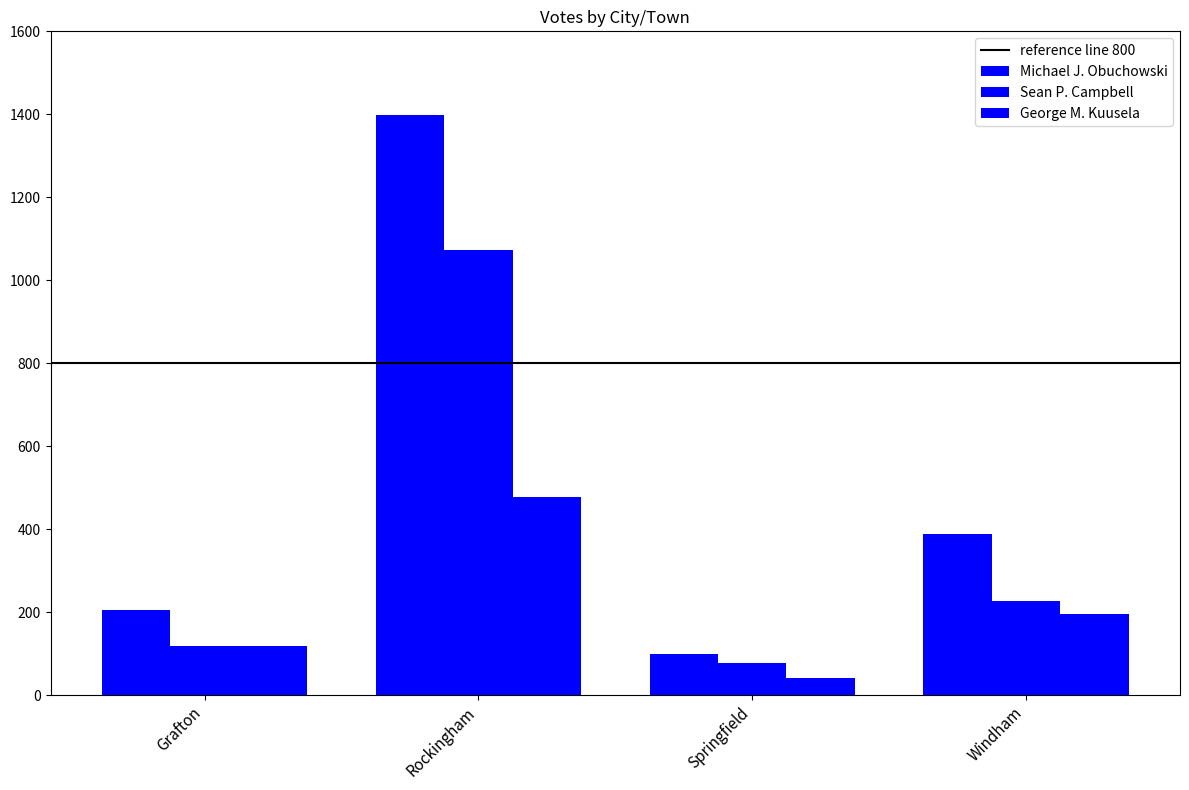

Are the bars grouped side by side (vs. stacked)?

Yes